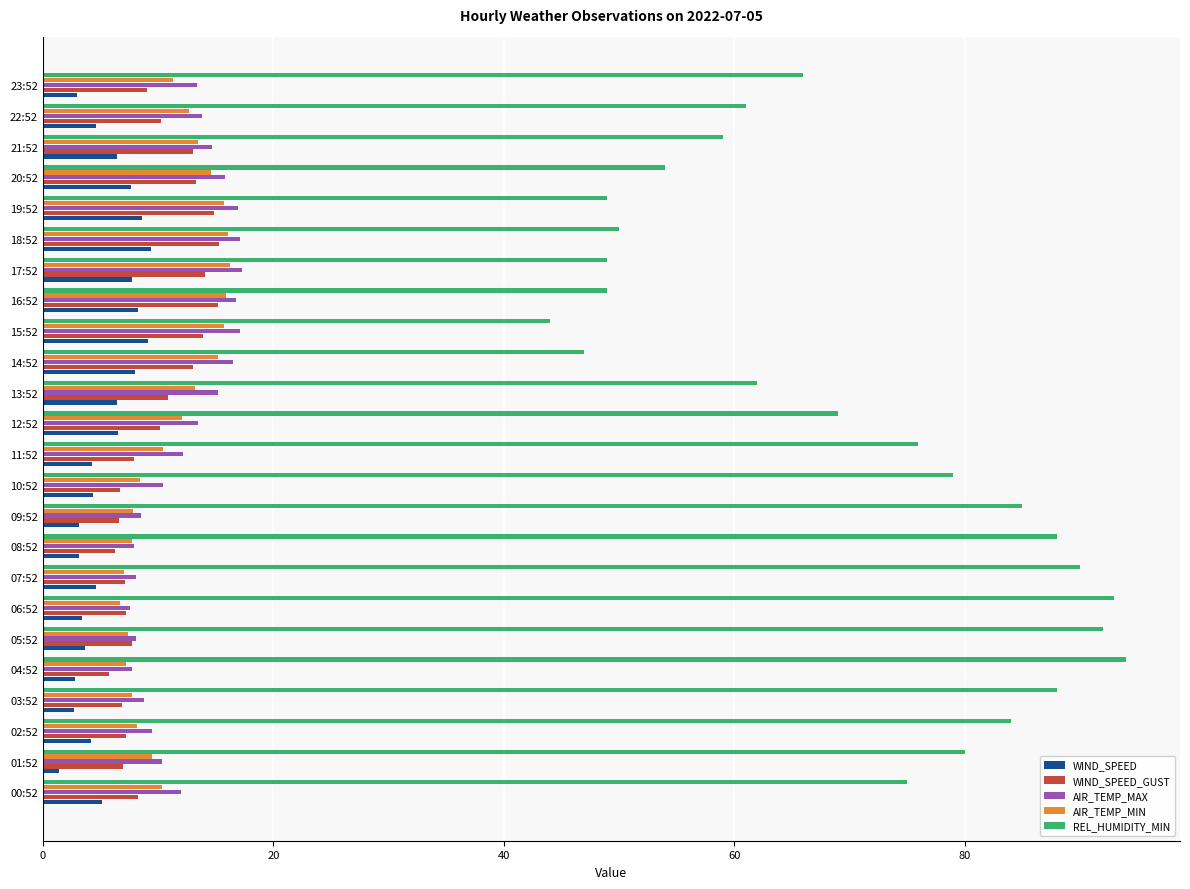

What is the spread (max minus min) of values at 10:52?

74.6